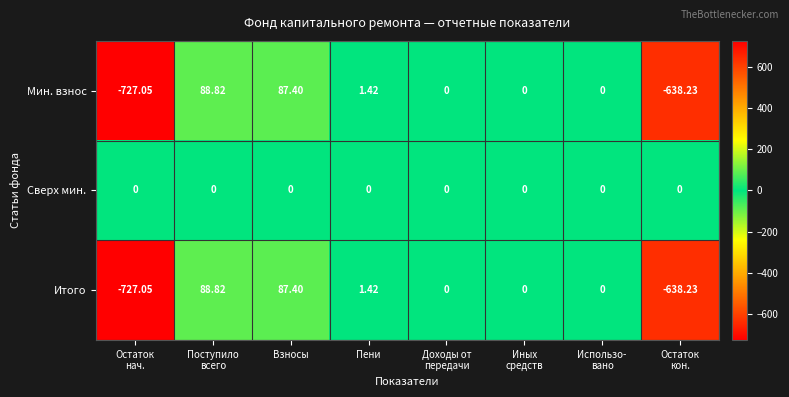

How many series are shown in this chart?

3